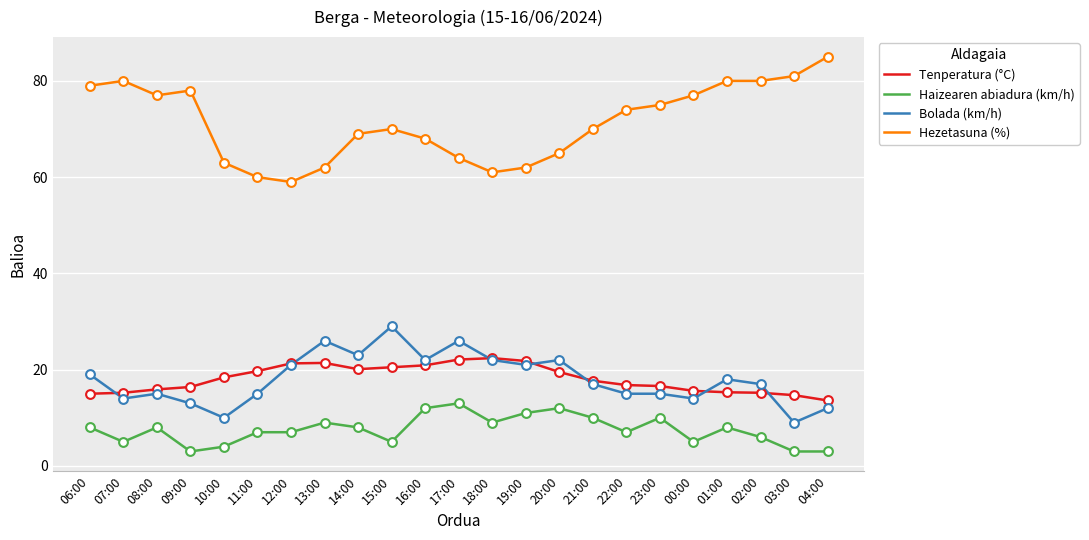

Which series has the largest total across all categories?

Hezetasuna (%)